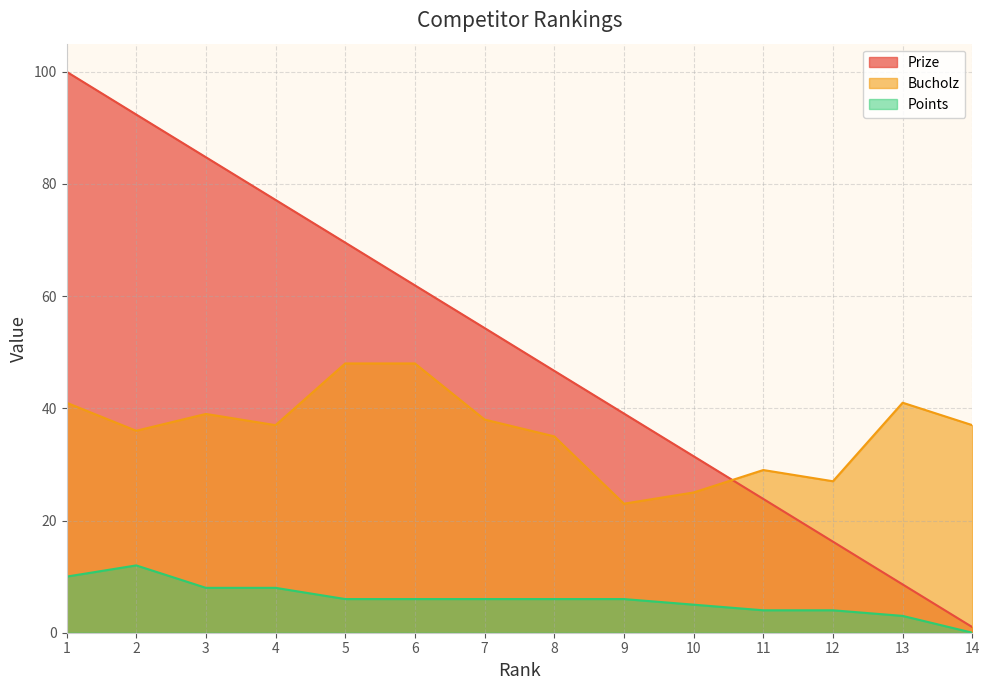

True or false: Prize and Points cross at least once.

False